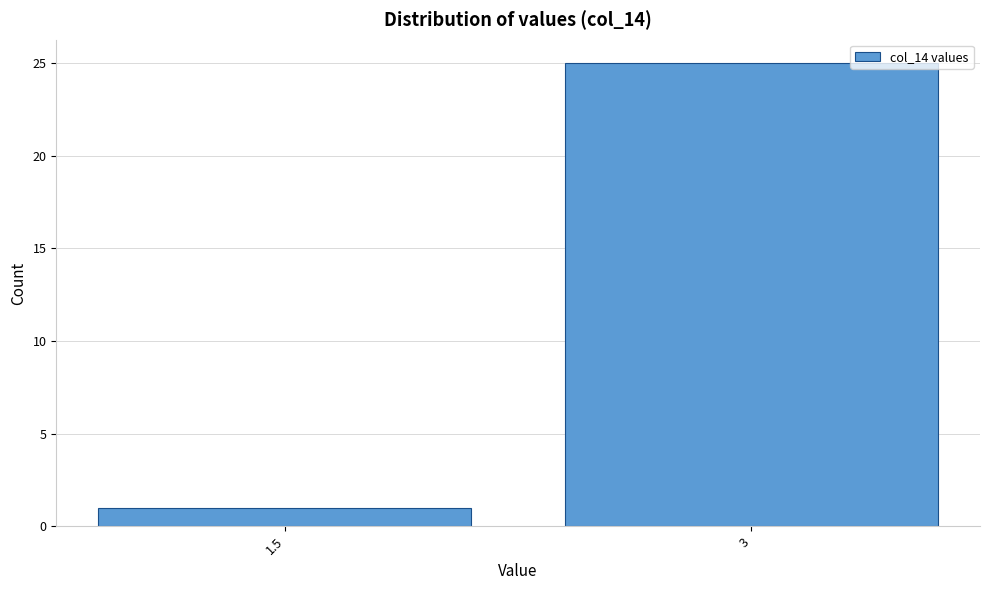

Reading right to left, list all the values displayed in this chart.

3=25	1.5=1